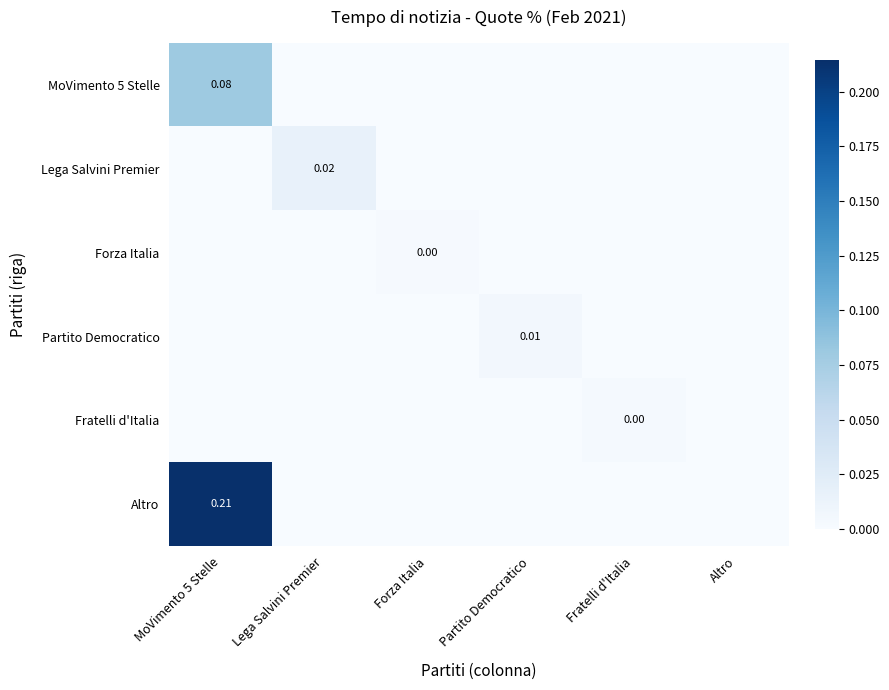

The value of Lega Salvini Premier at Partito Democratico is 0.0. True or false?

True